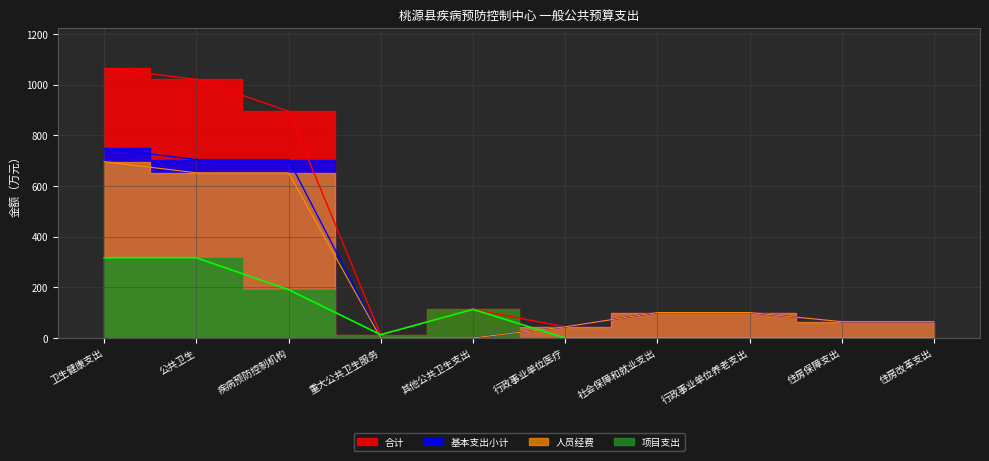

What is the highest value of the 人员经费 series?

696.1